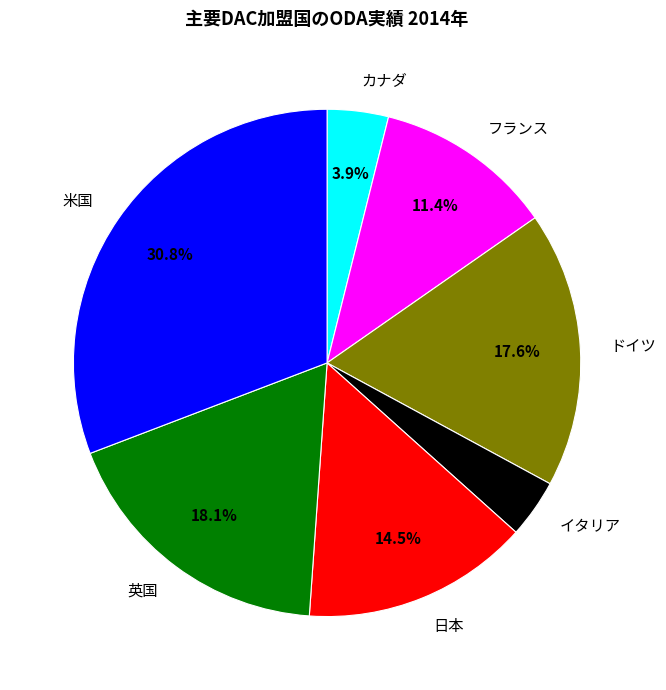

How much of the chart is everything except 米国?

69.2%